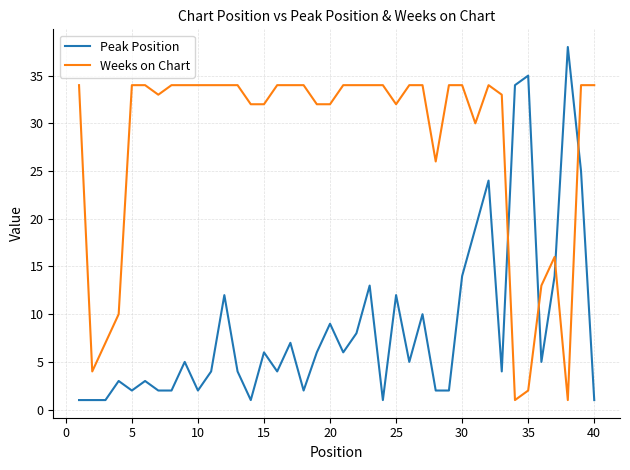

Which series has the widest spread of values?

Peak Position